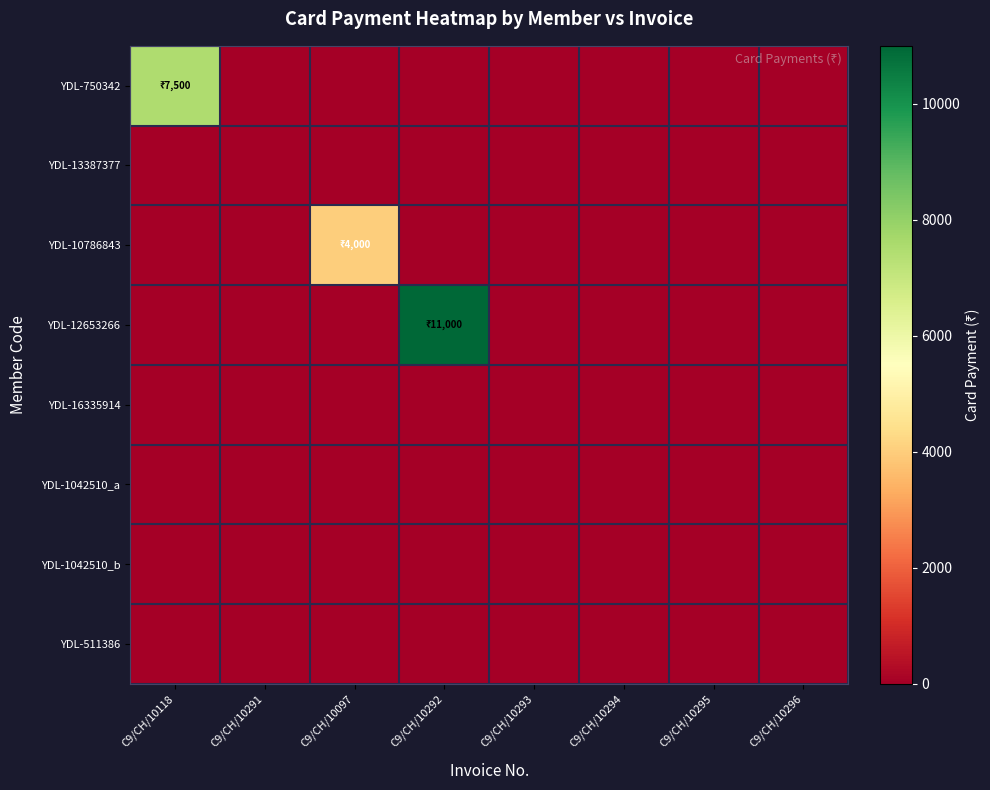

Which series has the largest total across all categories?

YDL-12653266